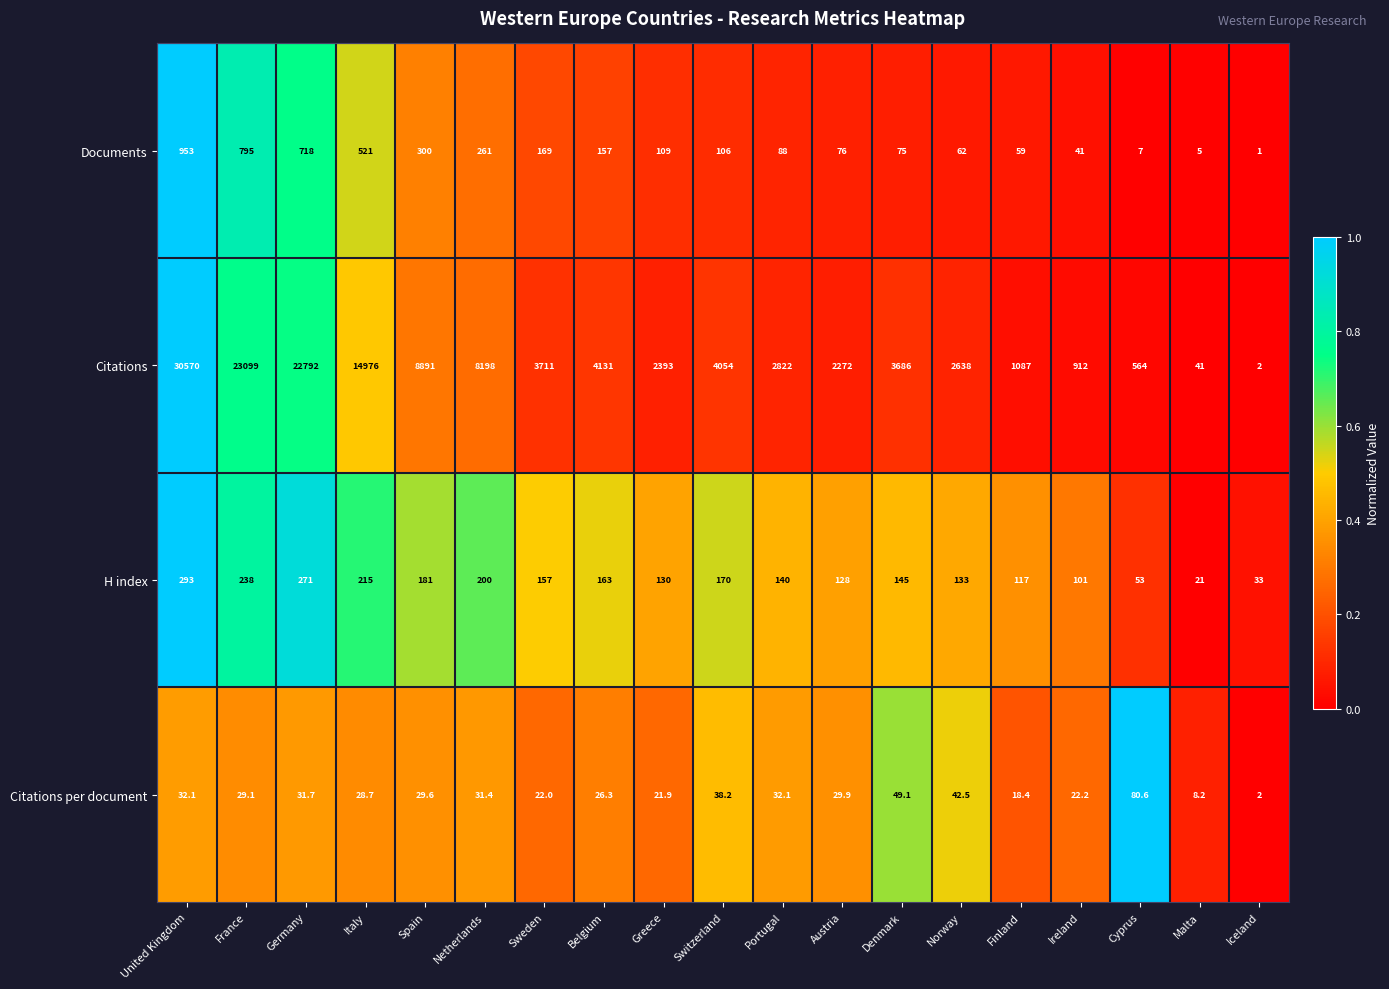

Which series has the largest total across all categories?

Citations